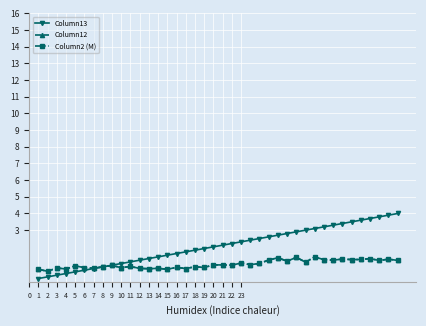

Does the chart have visible grid lines?

Yes